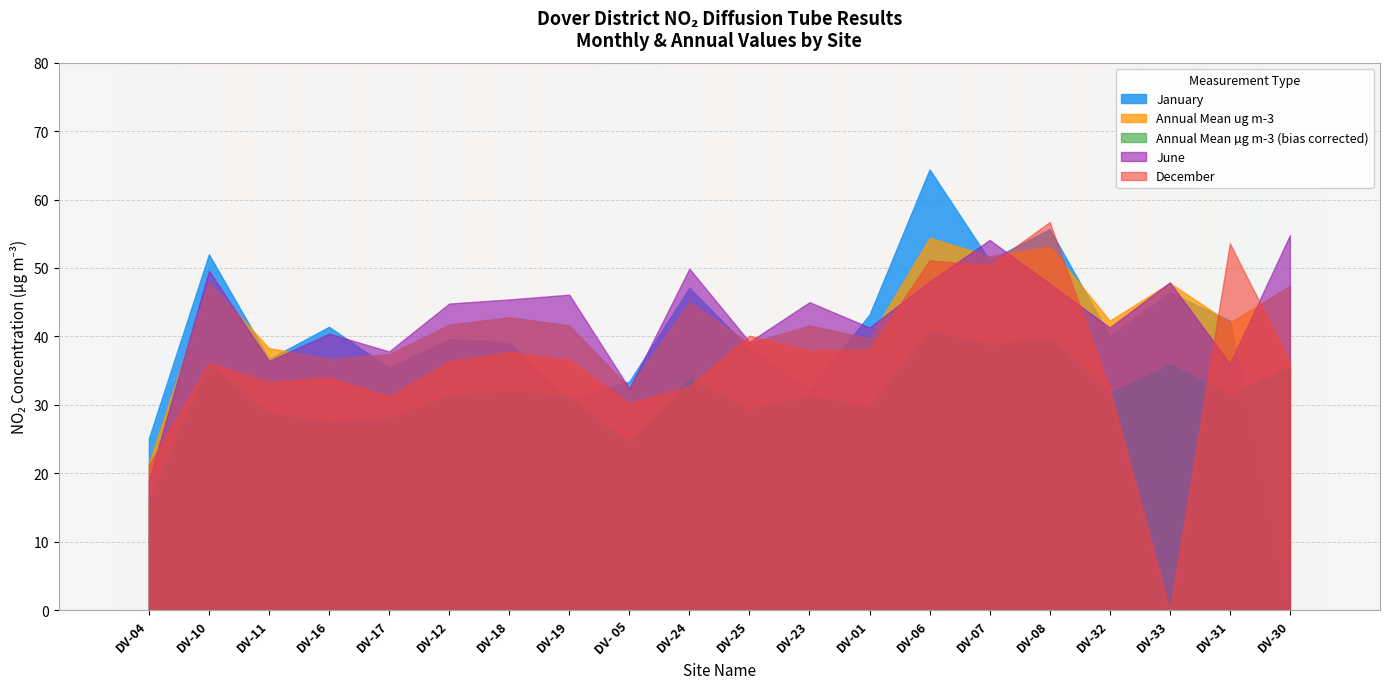

What is the total value across all series at DV-16?

180.0